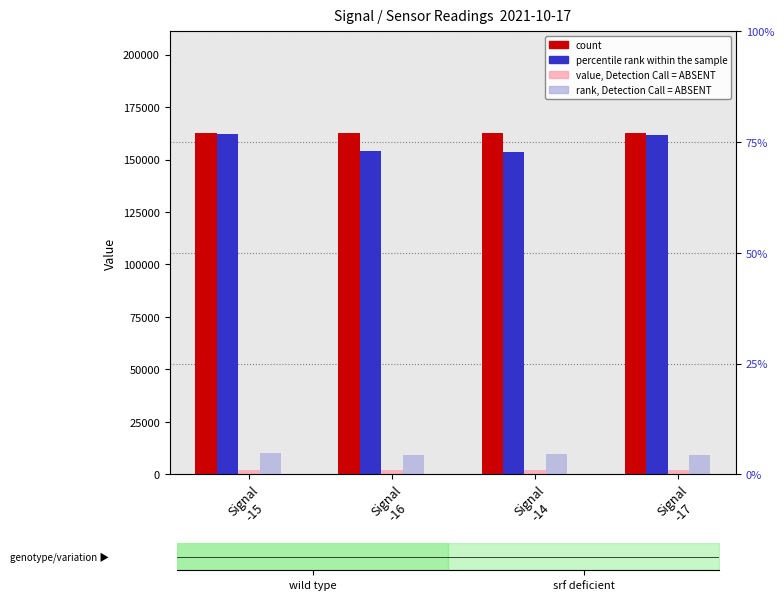

Reading left to right, what are all the values shown in this chart?

count: Signal
-15=162535.4	Signal
-16=162495.6	Signal
-14=162539.4	Signal
-17=162590.4
Max_cycle: Signal
-15=162370.0	Signal
-16=153940.0	Signal
-14=153779.0	Signal
-17=161649.0
value, Detection Call = ABSENT: Signal
-15=1900.0	Signal
-16=1900.0	Signal
-14=1900.0	Signal
-17=1900.0
rank, Detection Call = ABSENT: Signal
-15=10000.0	Signal
-16=9000.0	Signal
-14=9800.0	Signal
-17=9300.0